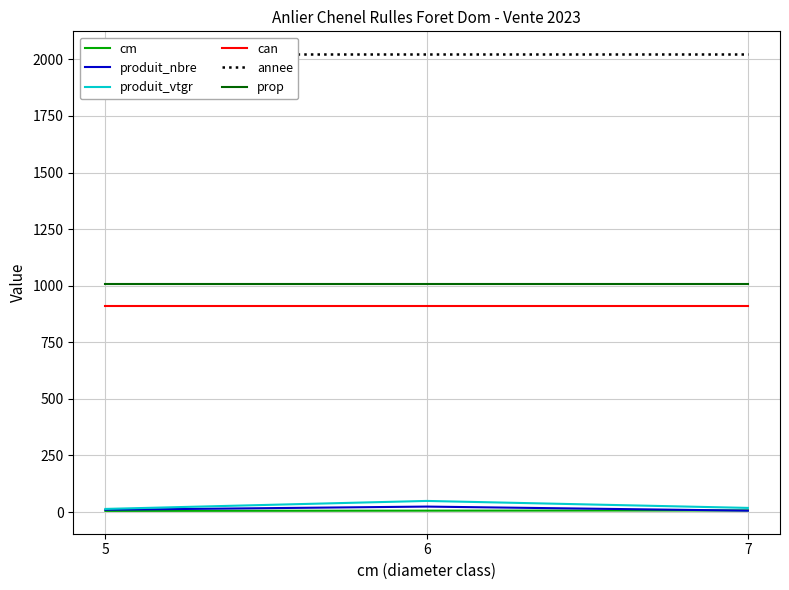

Is it true that can equals 912.0 at 5?

True